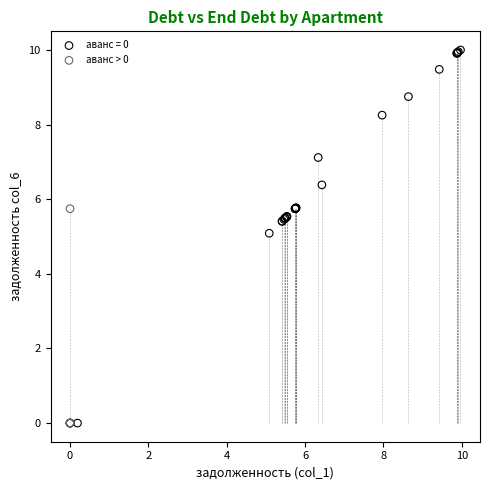

Which series contains the highest Y value?

аванс = 0